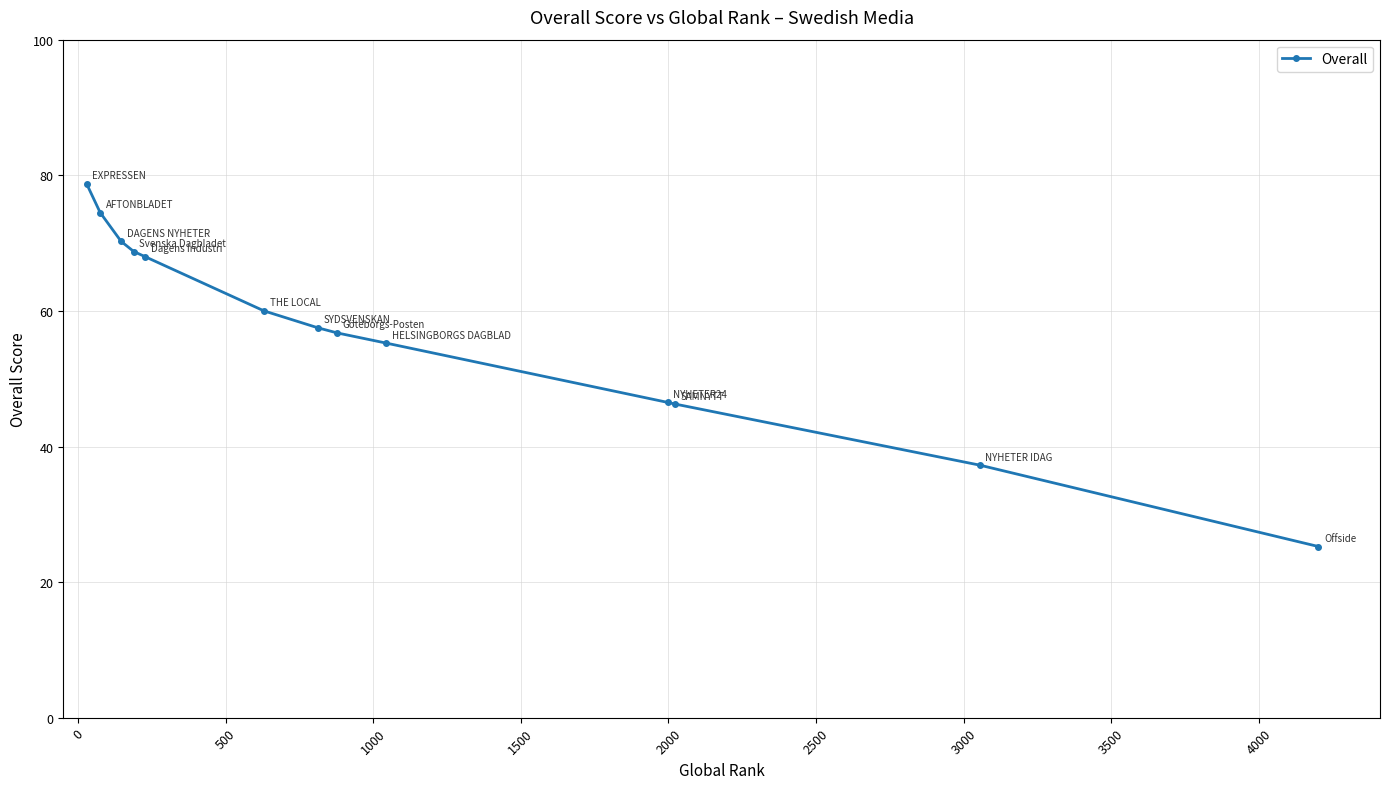

What is the greatest value displayed?

78.8